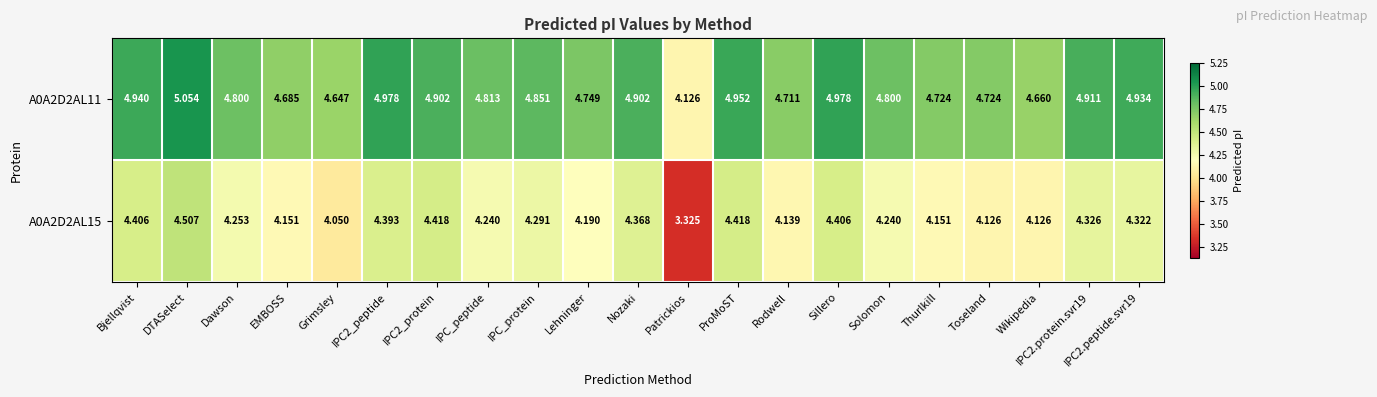

Which category has the lowest value across all series?

Patrickios